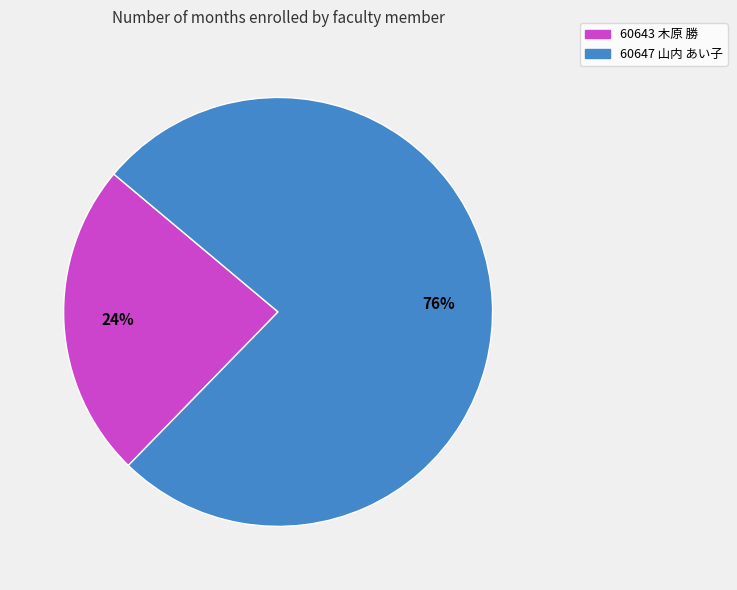

What percentage is the 60647 山内 あい子 slice, to the nearest percent?

76%